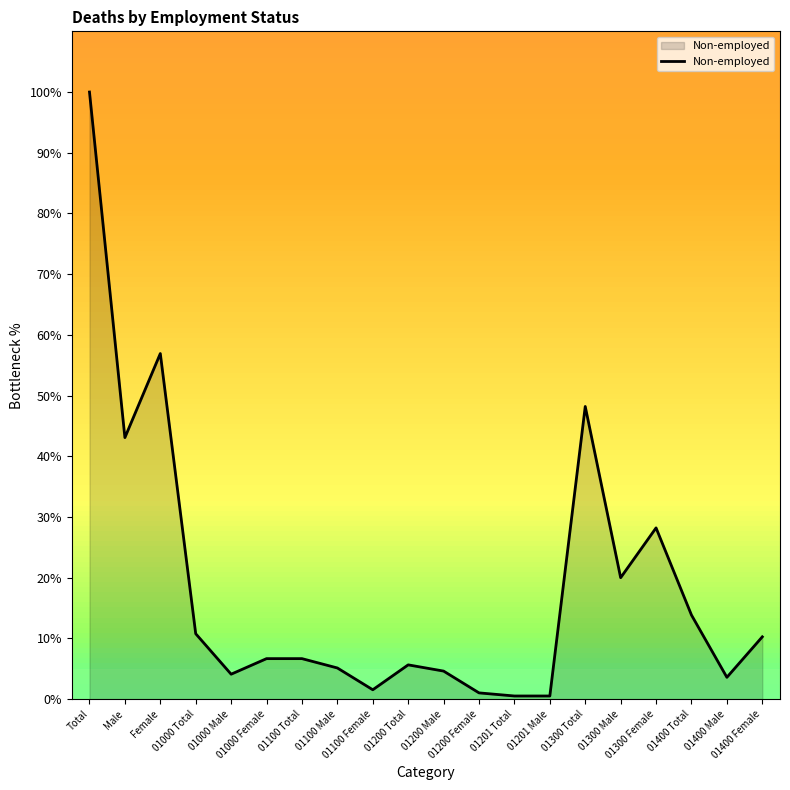

What is the difference between the maximum and minimum values?

99.5